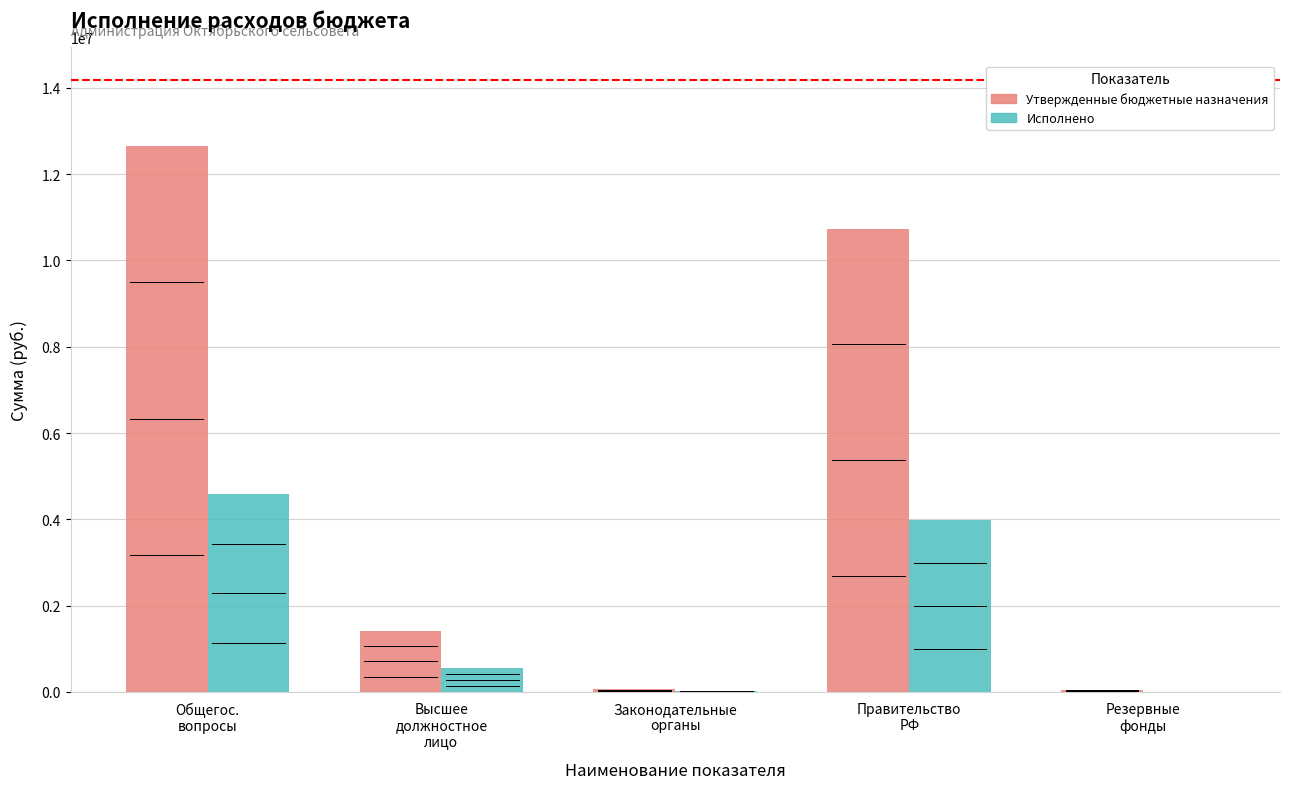

What is the sum of the Утвержденные бюджетные назначения values at Высшее
должностное
лицо and Законодательные
органы?

1485025.0